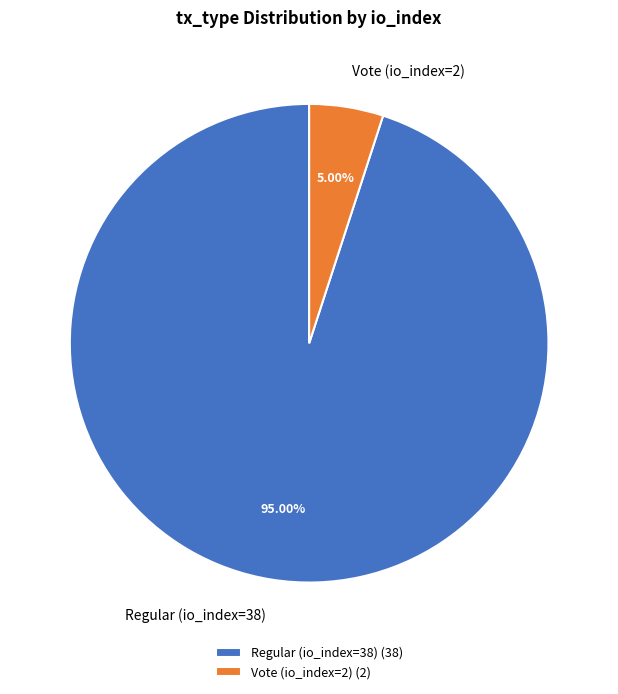

How many segments does this pie chart have?

2